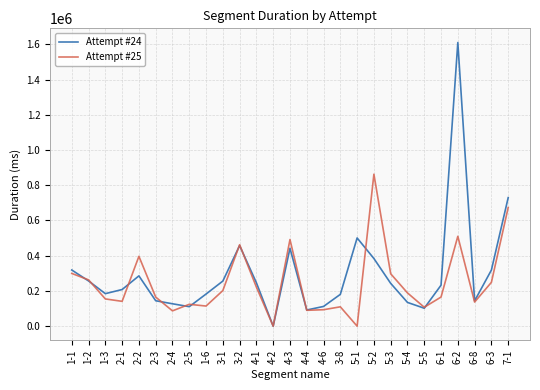

True or false: Attempt #25 and Attempt #24 intersect in this chart.

True